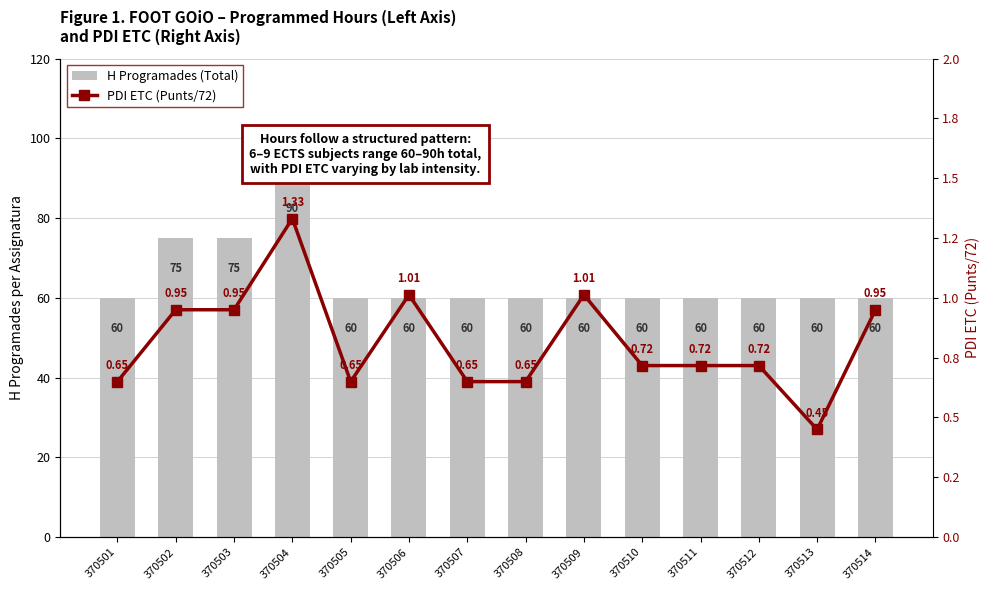

What is the maximum value shown in the chart?

90.0